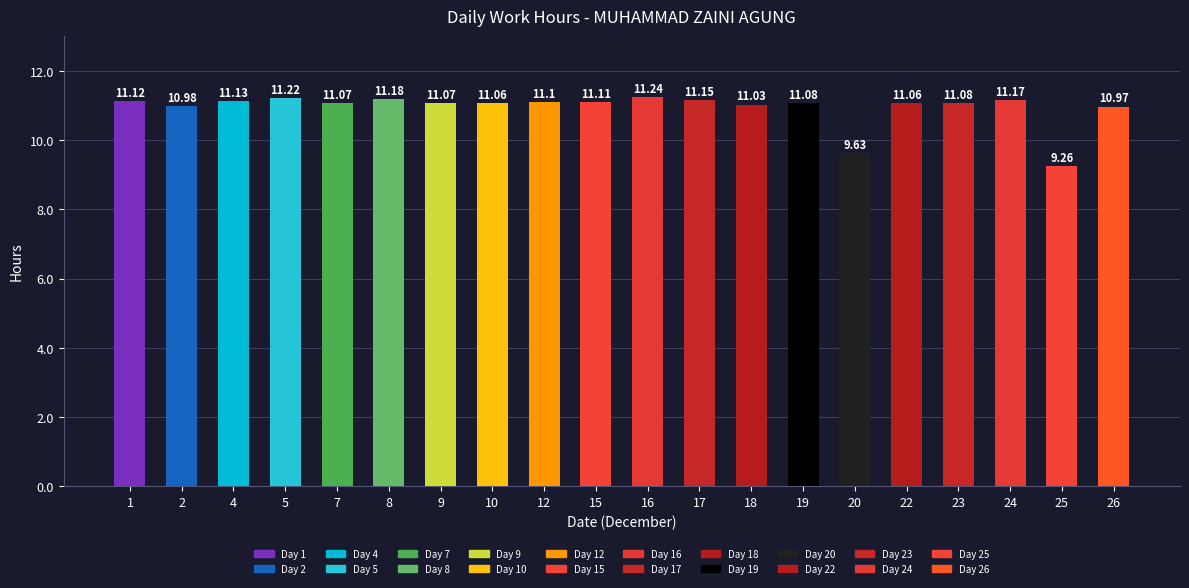

Reading left to right, extract all data points from this chart.

1=11.1	2=11.0	4=11.1	5=11.2	7=11.1	8=11.2	9=11.1	10=11.1	12=11.1	15=11.1	16=11.2	17=11.2	18=11.0	19=11.1	20=9.6	22=11.1	23=11.1	24=11.2	25=9.3	26=11.0